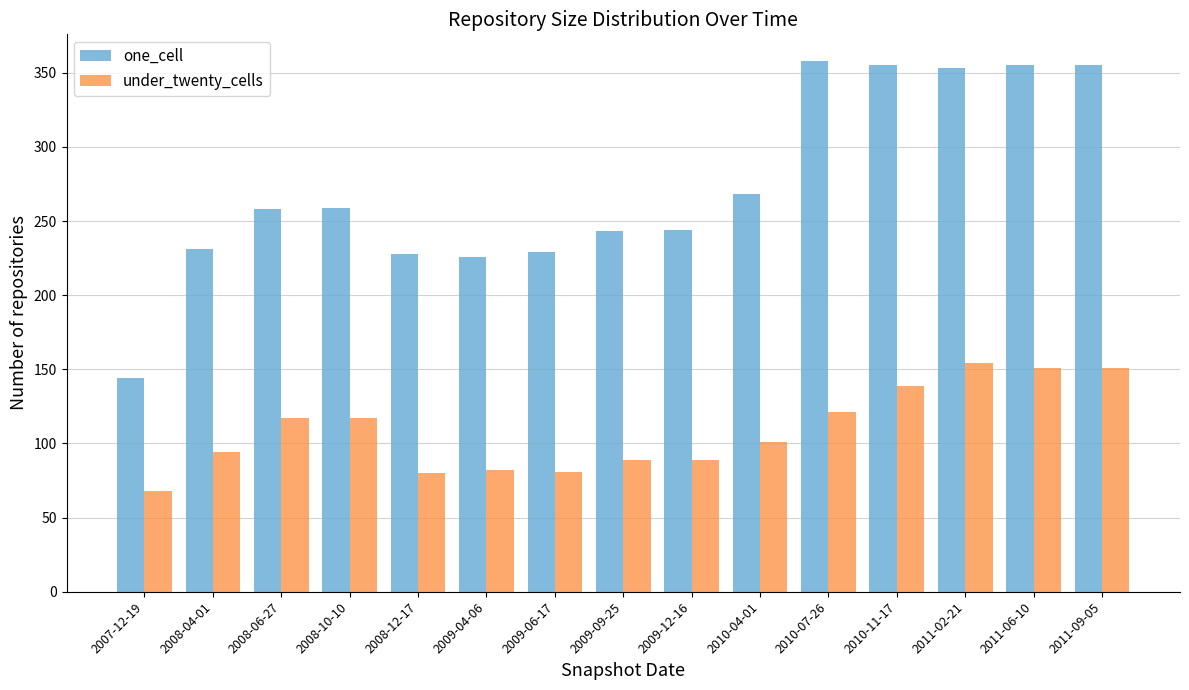

Which series has the largest range (max minus min)?

one_cell